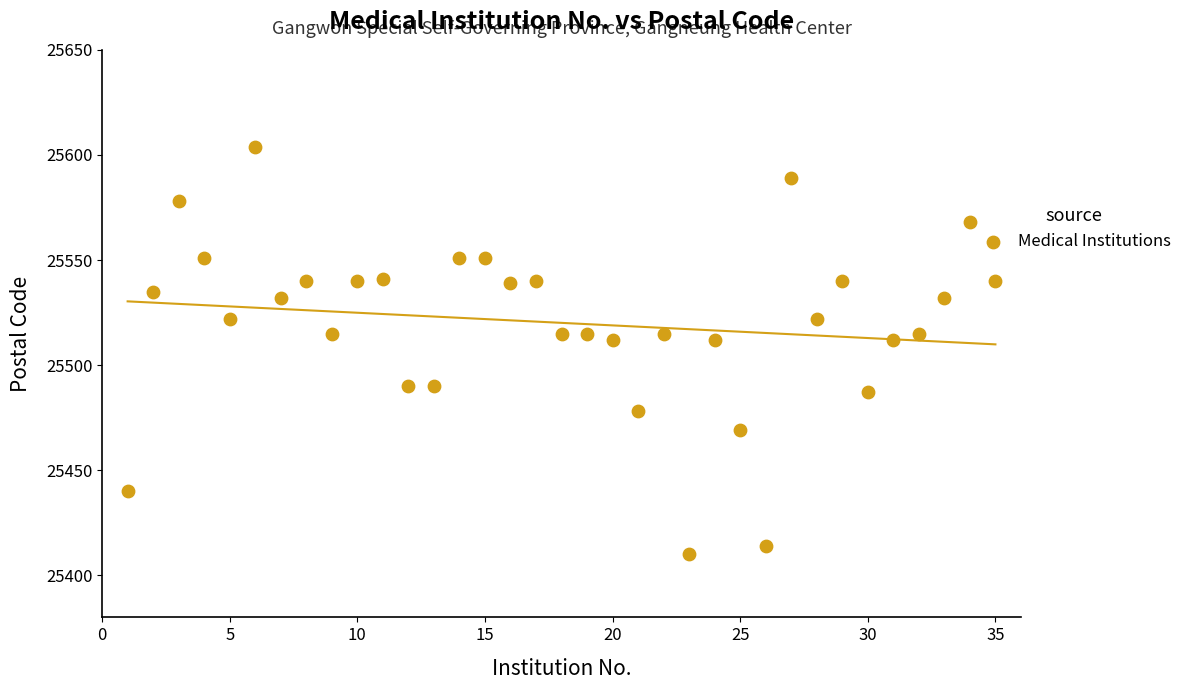

What is the range of Y values (max minus min)?

194